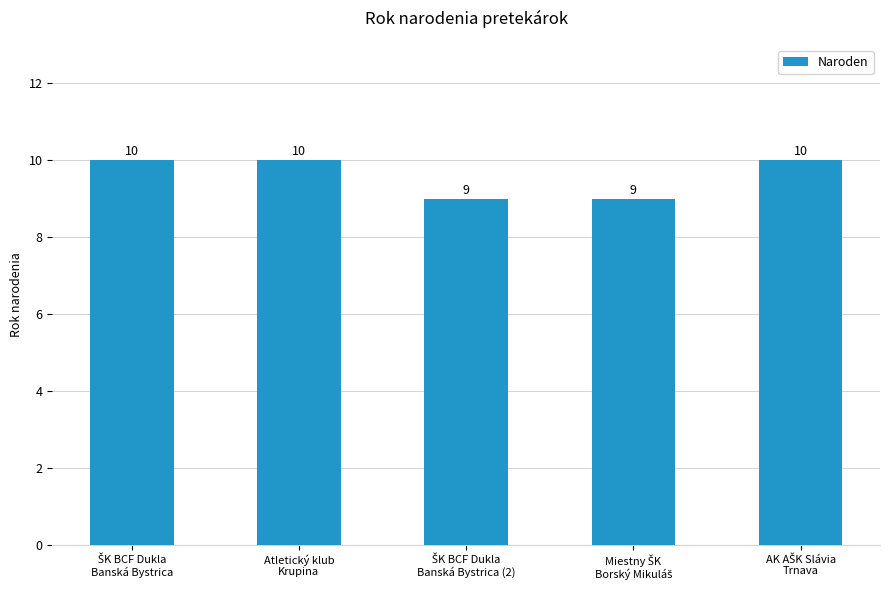

How many values are between 9 and 10?

5